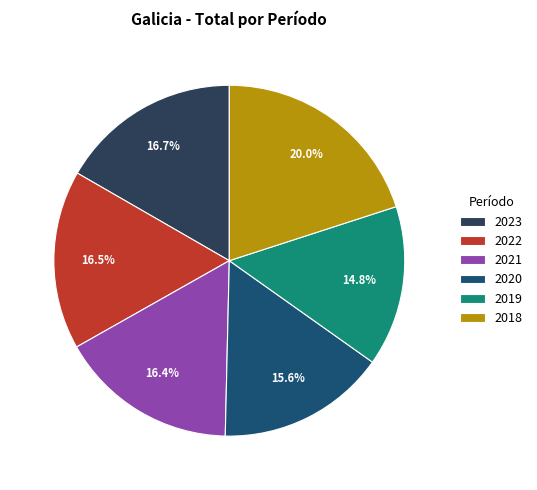

Between 2019 and 2023, which is larger?

2023